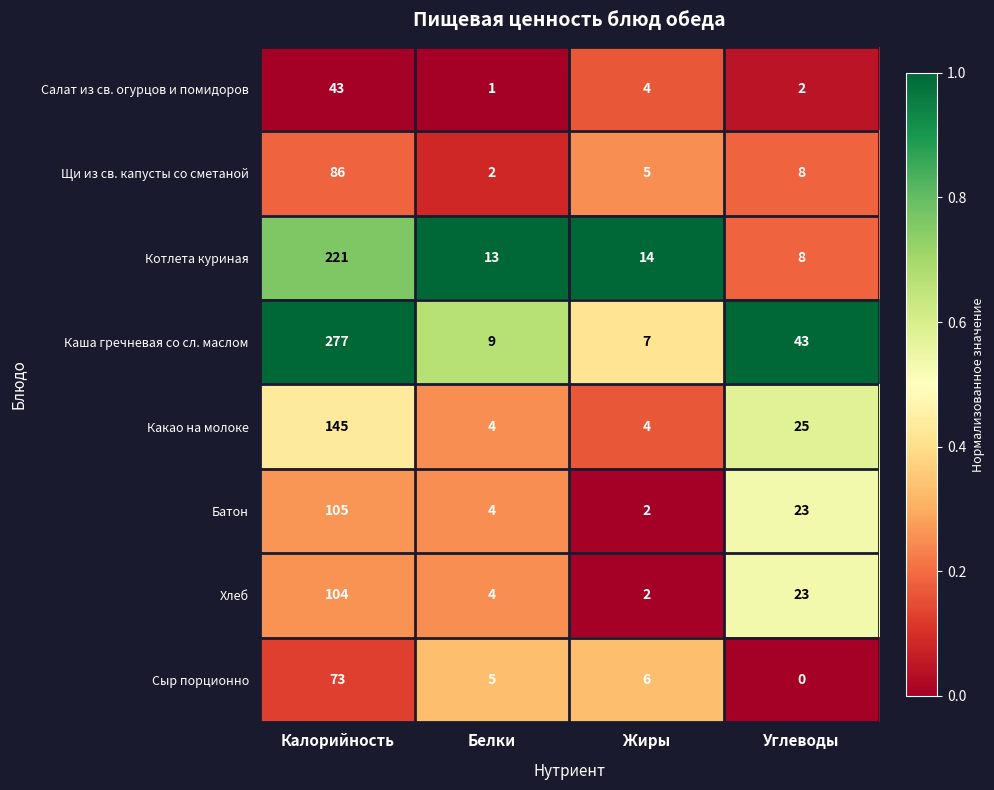

Which category has the highest value across all series?

Калорийность